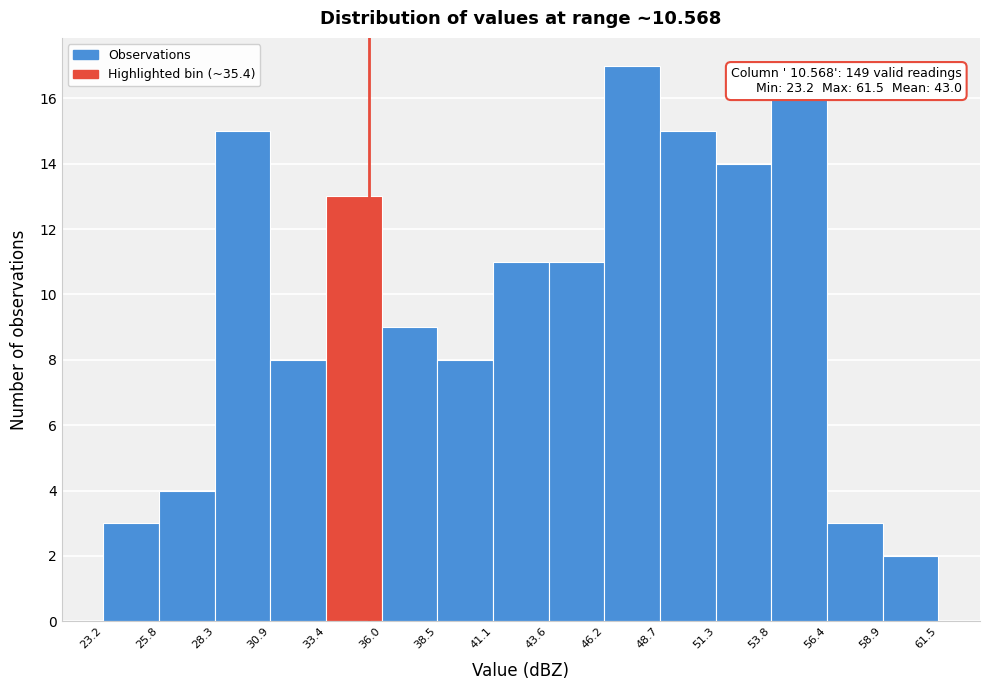

Which range on the x-axis has the tallest bar?

46.2 to 48.7